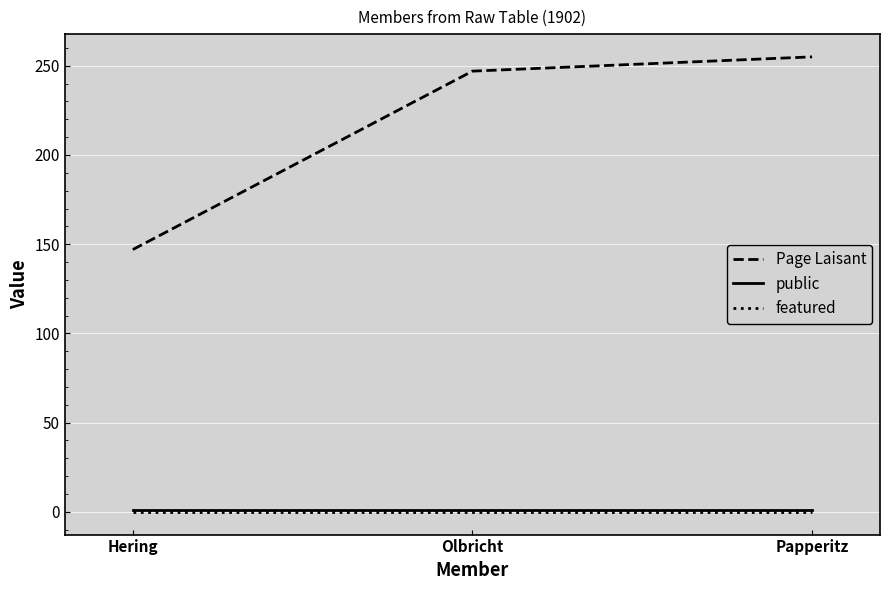

Is it true that Page Laisant equals 255 at Papperitz?

True